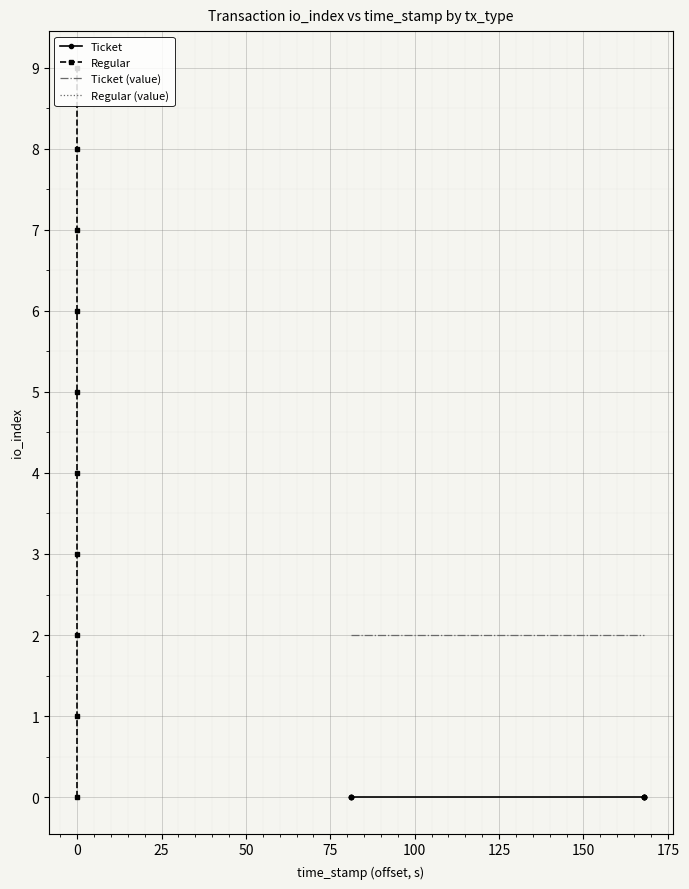

Which series has the largest total across all categories?

Regular